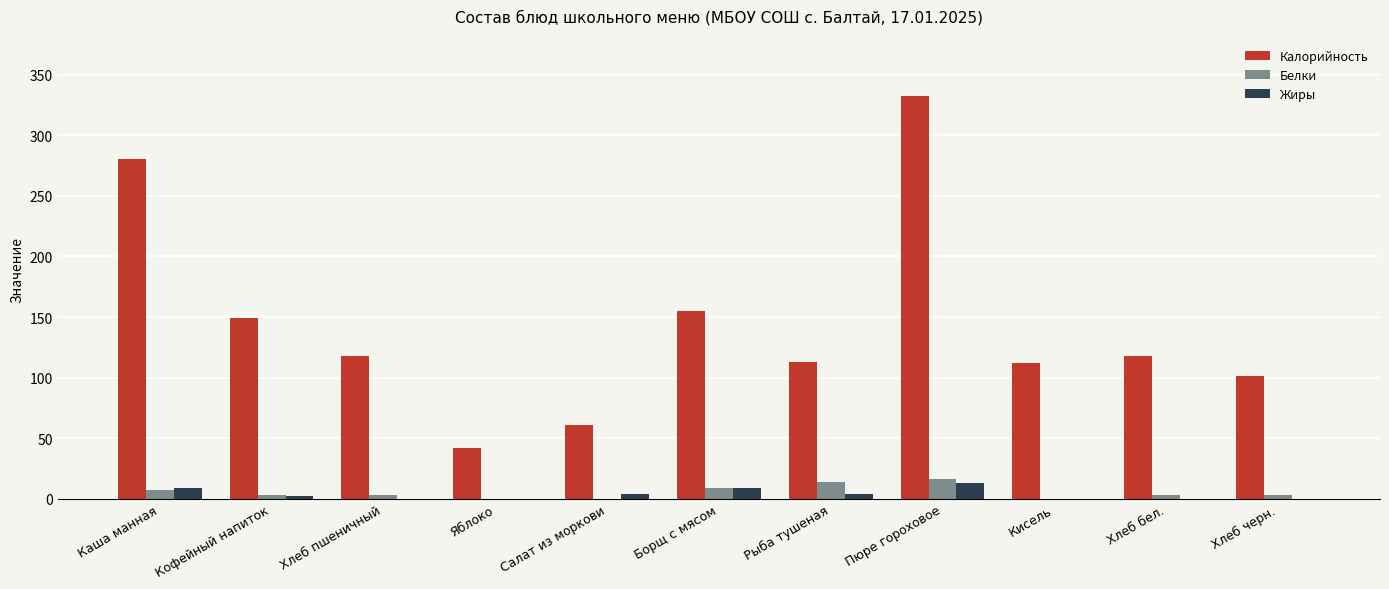

True or false: Калорийность has a value of 210 at Борщ с мясом.

False